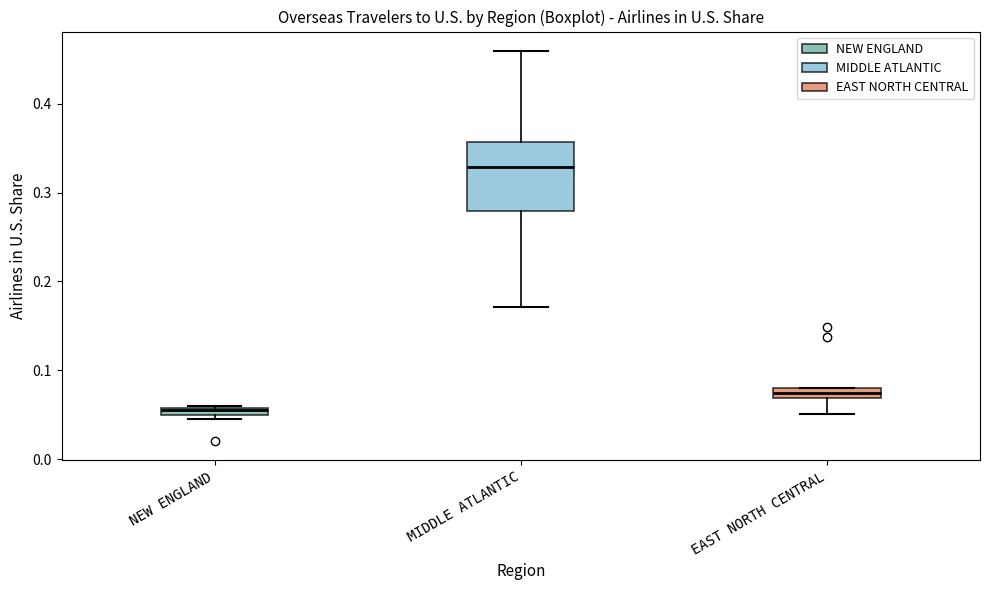

Where is the lower edge of the box for MIDDLE ATLANTIC on the y-axis? The values are not printed on the chart, so give them approximately, as read against the axis.

0.28